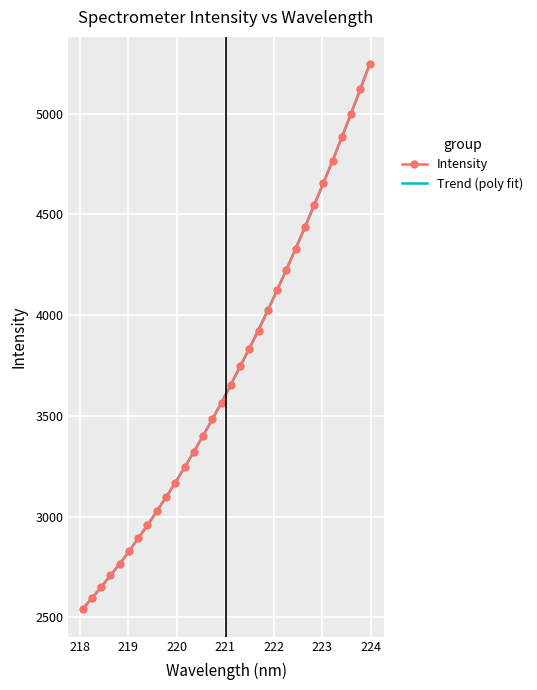

Reading right to left, transcribe all the data shown in this chart.

5244.6	5120.5	5000.2	4882.1	4766.9	4656.4	4547.4	4436.4	4328.9	4224.4	4122.8	4023.6	3923.5	3833.5	3747.1	3655.6	3565.4	3482.3	3400.9	3321.5	3243.9	3167.4	3096.3	3026.2	2958.1	2892.3	2827.5	2764.9	2708.5	2650.5	2595.4	2540.2